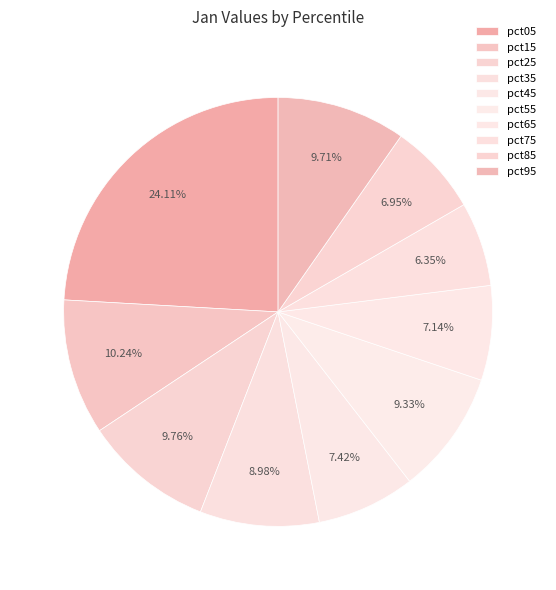

To the nearest percent, what is the difference between the pct25 and pct85 slice percentages?

3%